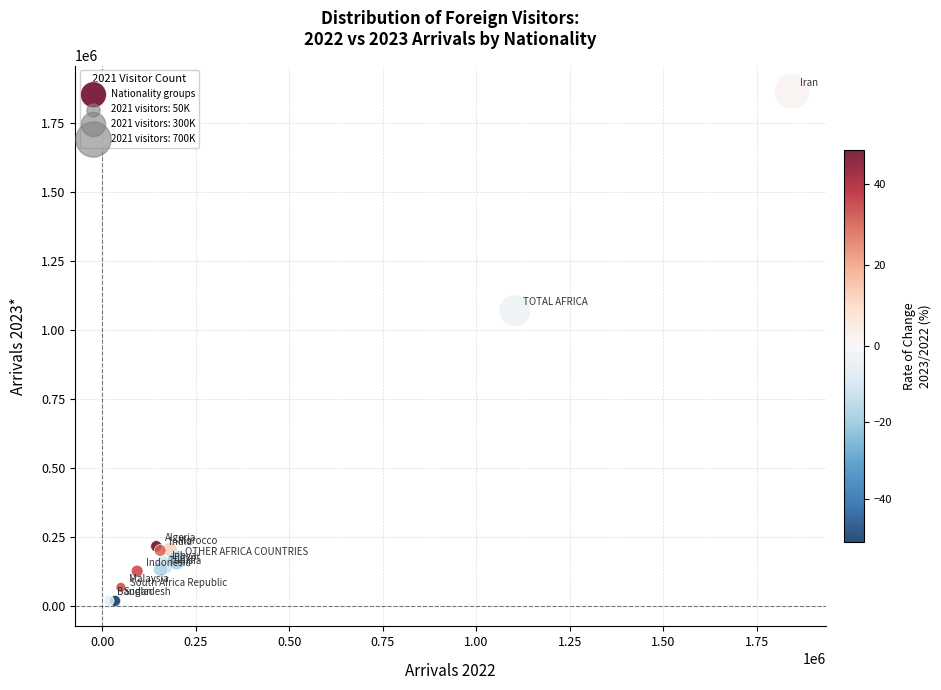

What Y value in the scatter plot is closest to 941960?

1070356